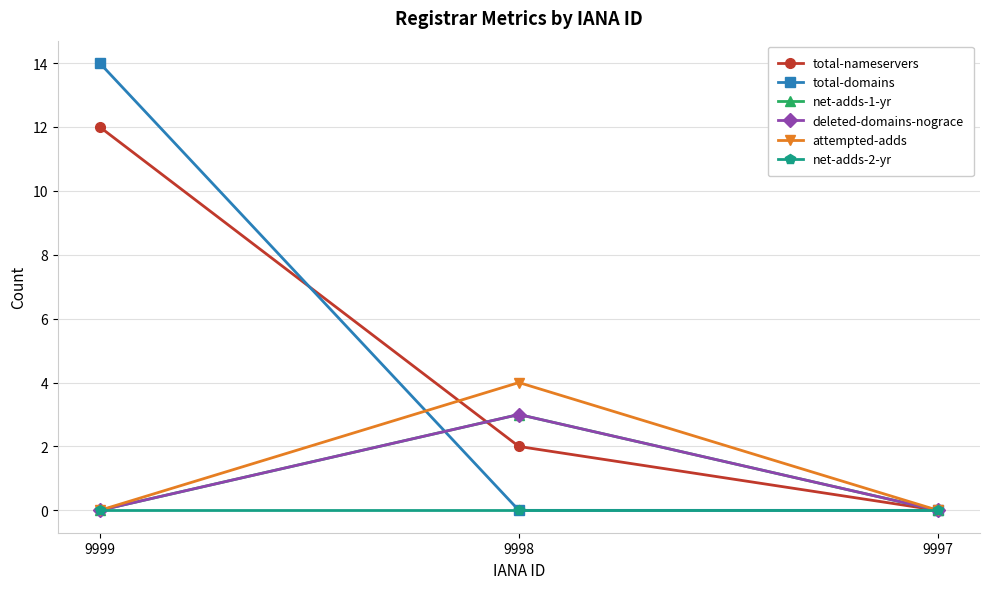

Is this an area chart (filled region under the line)?

No